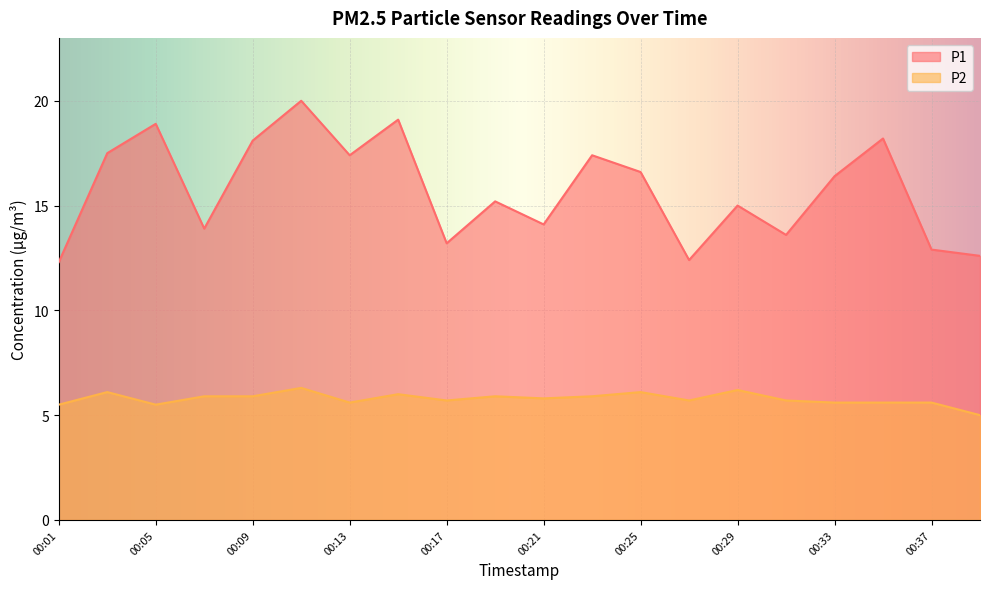

What is the value of the P2 point at the 6th from the left?

6.3